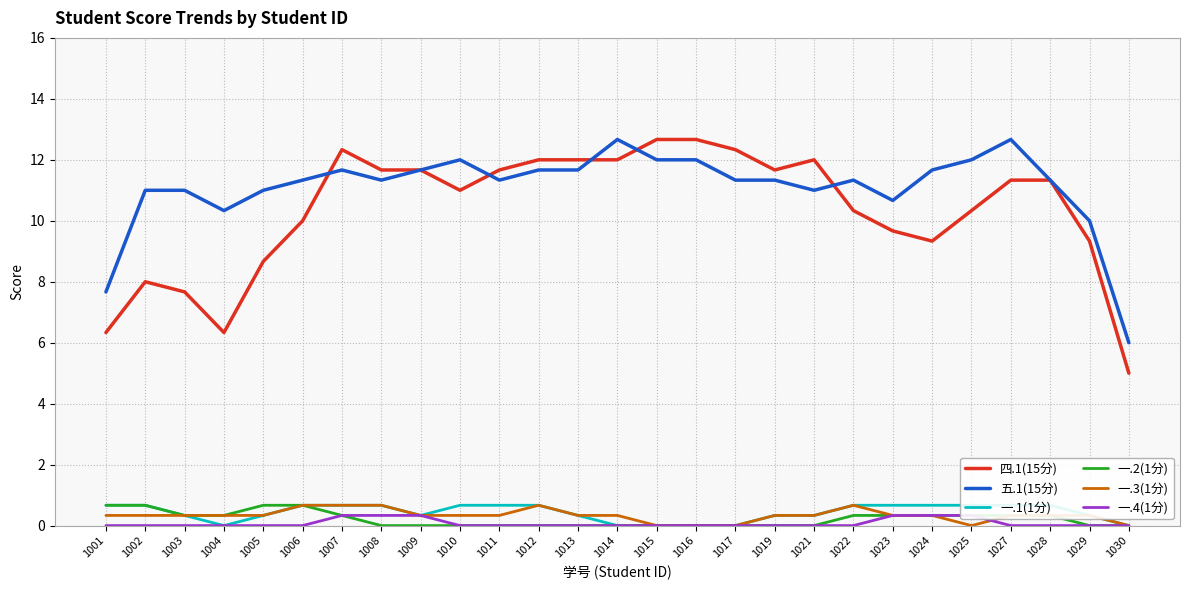

What is the sum of all 一.2(1分) values?

5.7